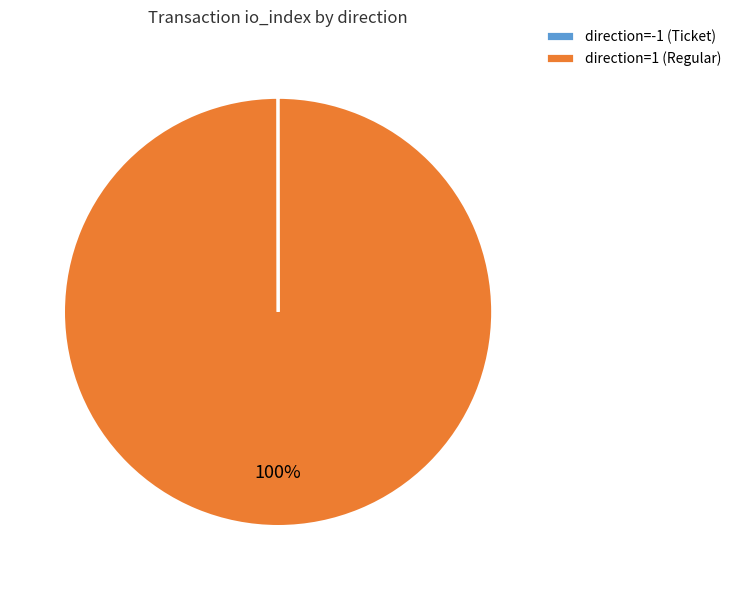

What is the largest slice in the pie chart?

direction=1 (Regular)